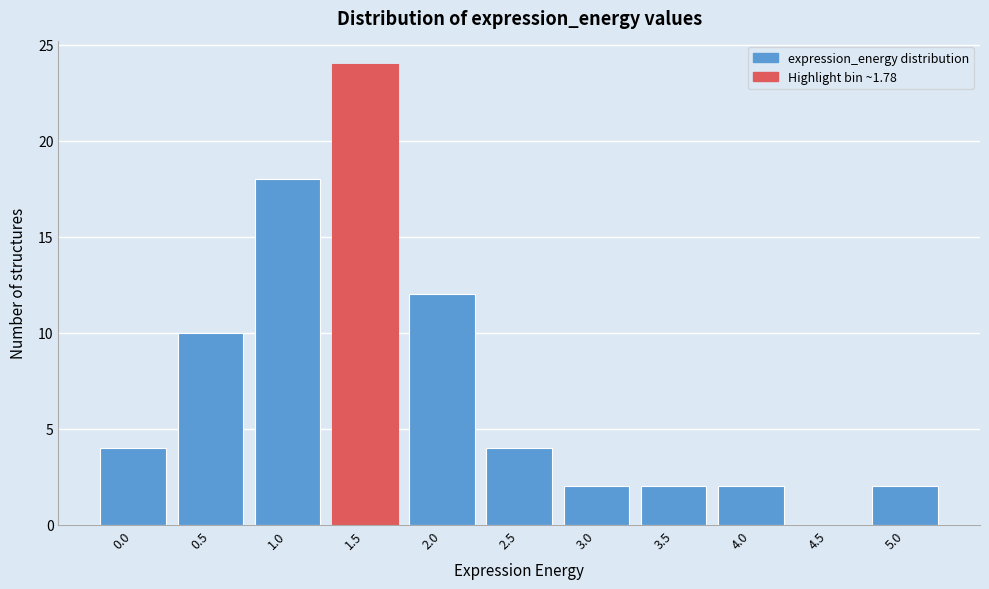

Reading left to right, transcribe all the data shown in this chart.

0.0=4	0.5=10	1.0=18	1.5=24	2.0=12	2.5=4	3.0=2	3.5=2	4.0=2	4.5=0	5.0=2